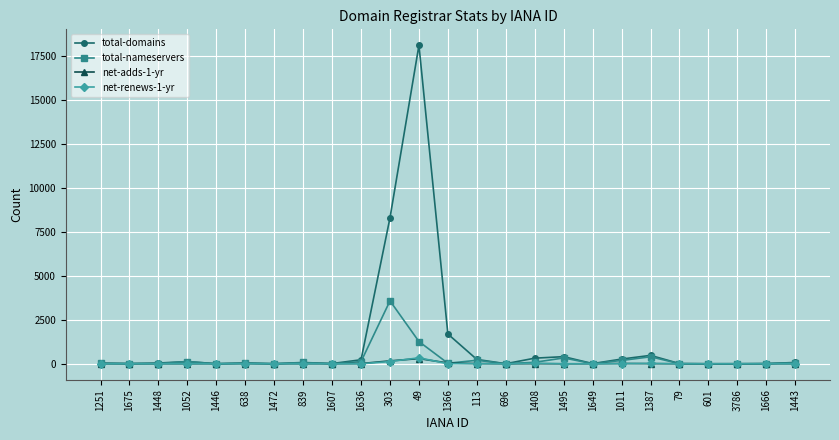

What is the highest value of the total-domains series?

18111